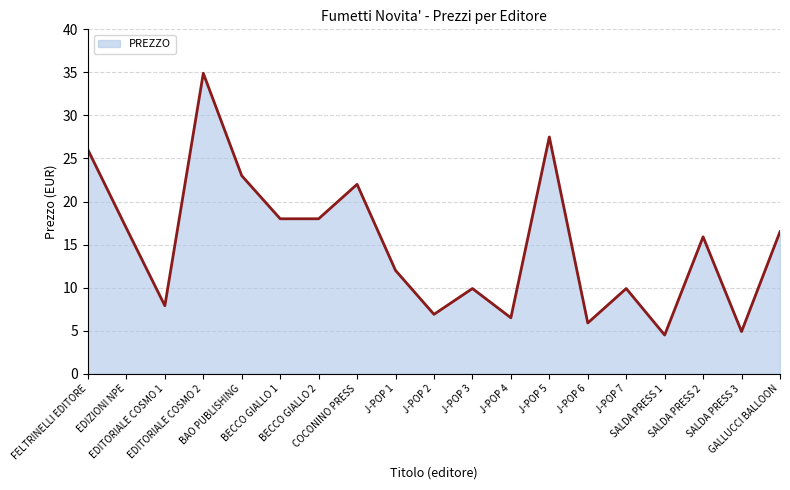

What is the minimum value shown in the chart?

4.5